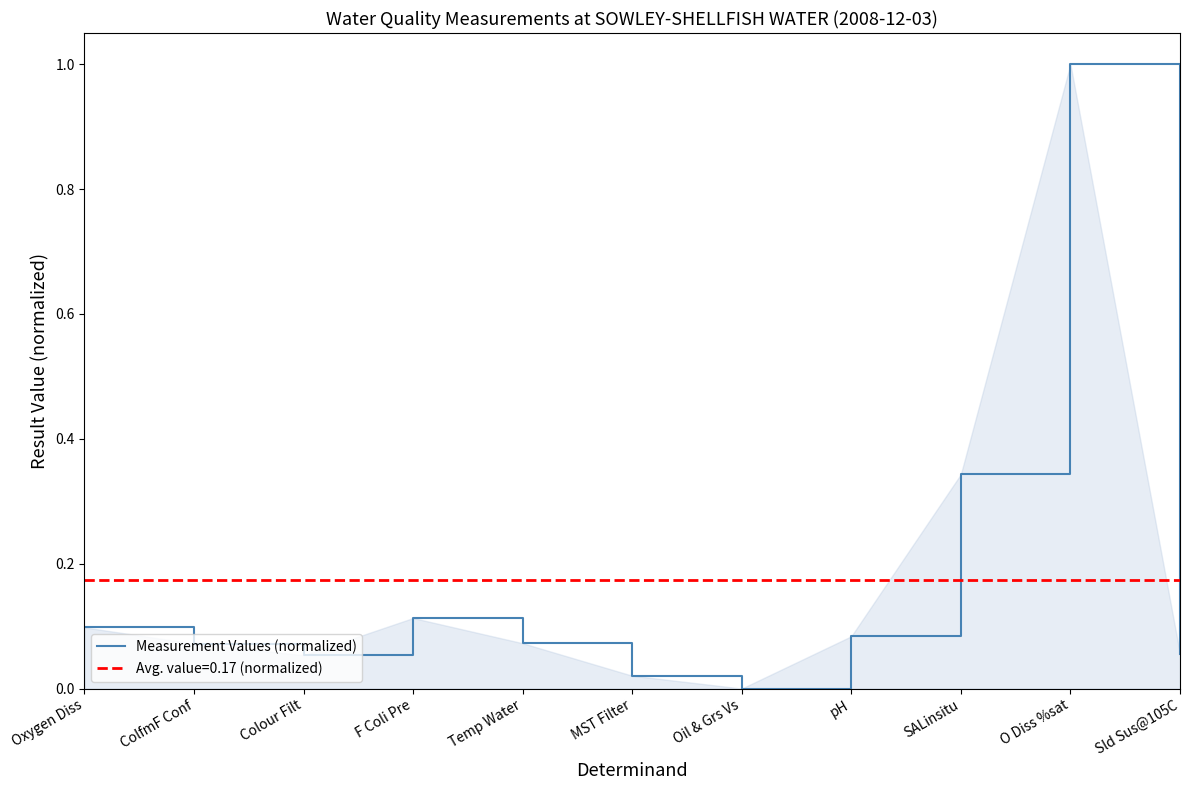

Count the number of data series in this chart.

1